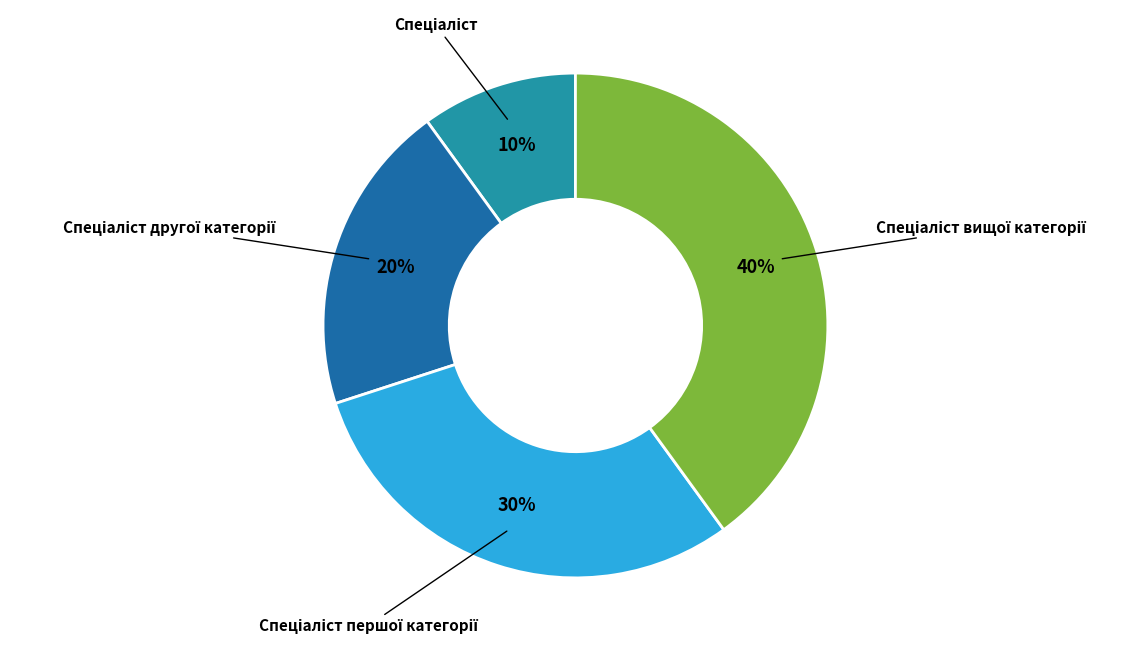

To the nearest percent, what is the average slice percentage?

25%